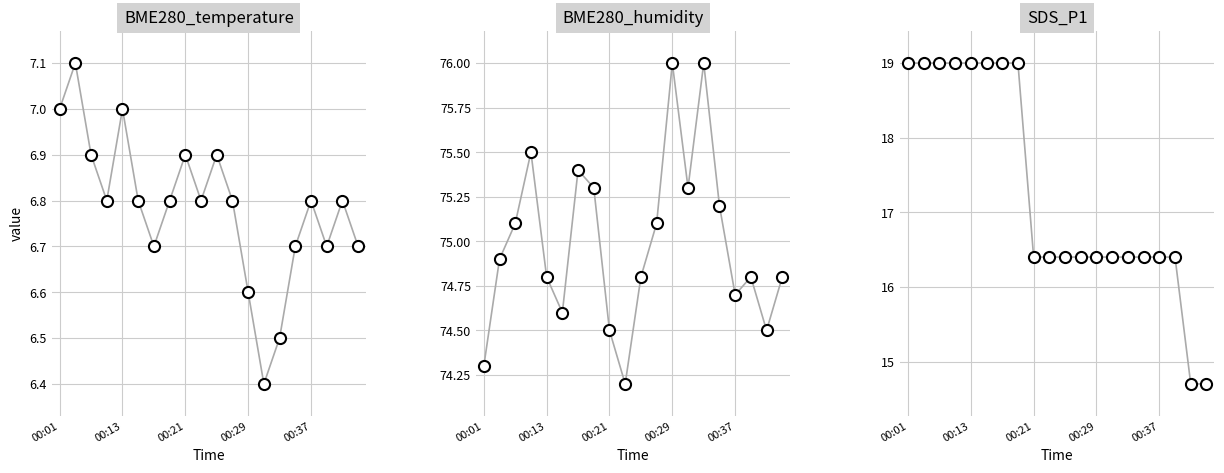

True or false: BME280_temperature and BME280_humidity_pts intersect in this chart.

False